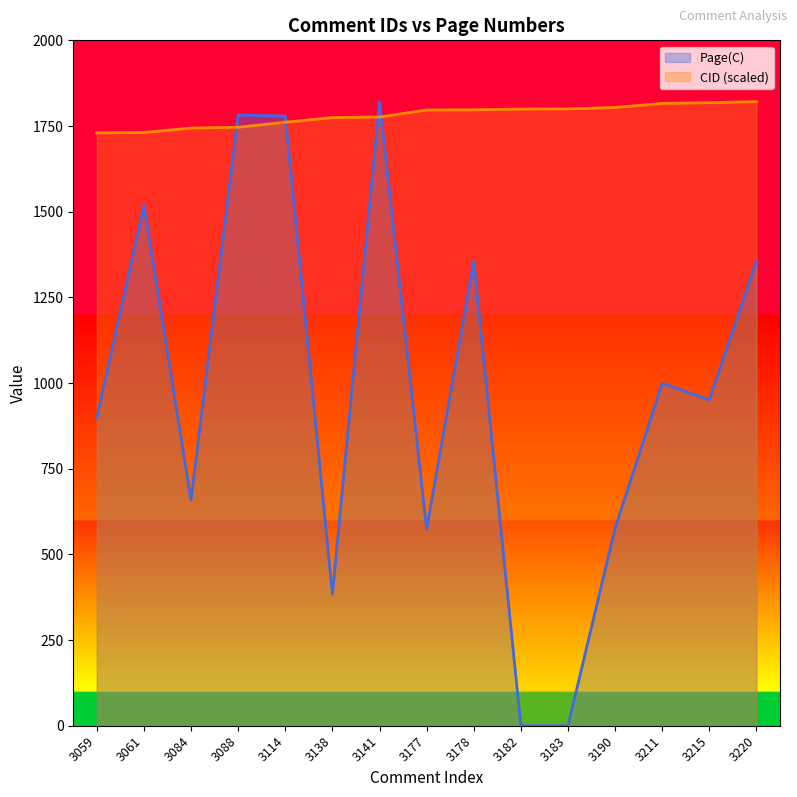

What is the sum of all Page(C) values?

14652.0